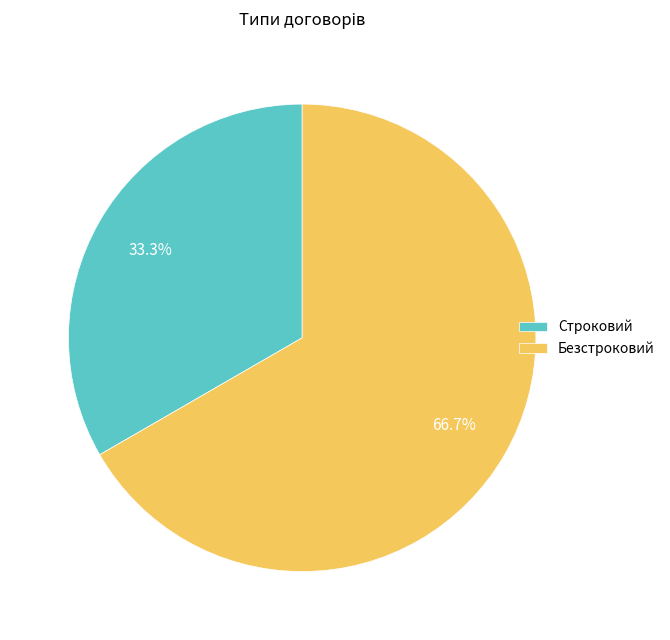

Combined, what portion of the pie is Строковий and Безстроковий?

100.0%